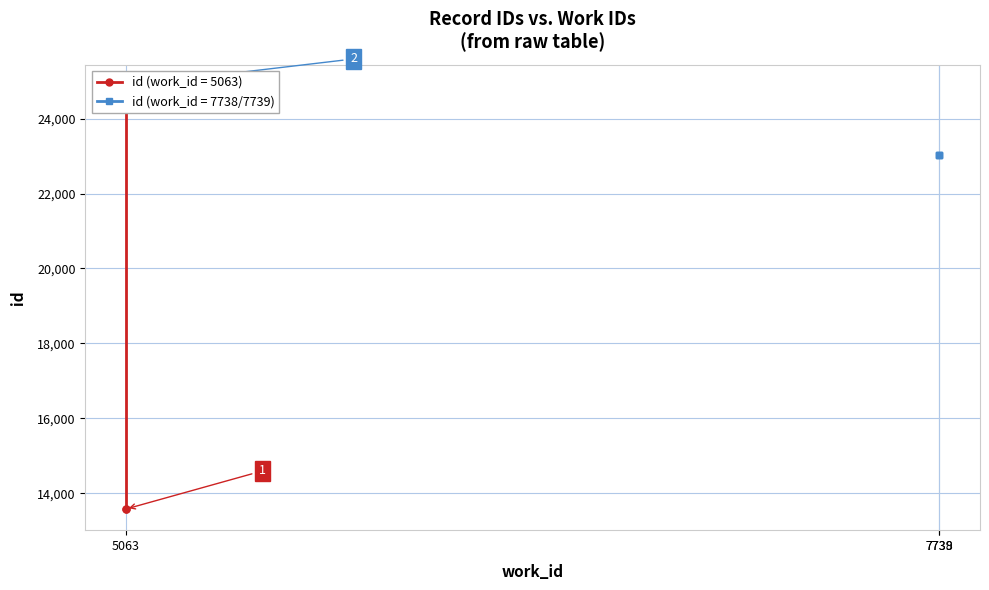

The id (work 7738/7739) series shows 10561 at 7739. True or false?

False